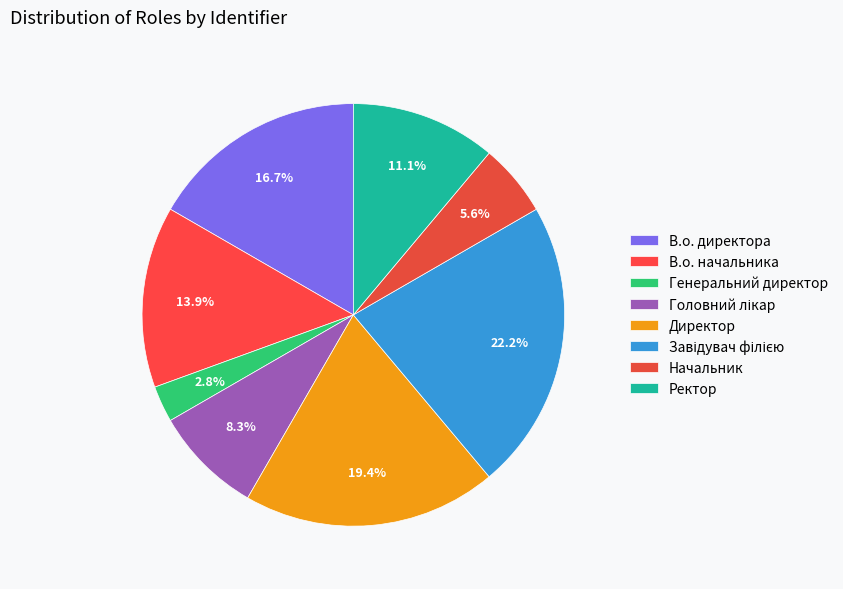

The В.о. директора slice represents 17% of the pie. True or false?

True